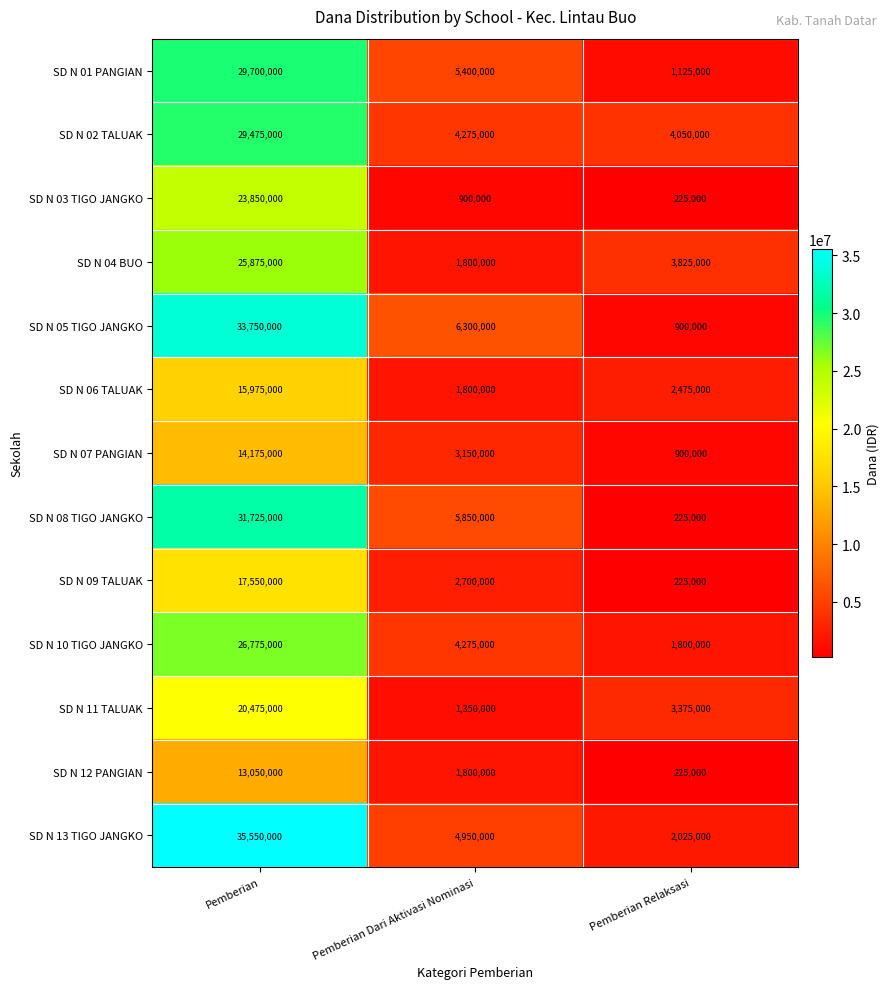

The SD N 06 TALUAK series shows 1800000 at Pemberian Dari Aktivasi Nominasi. True or false?

True